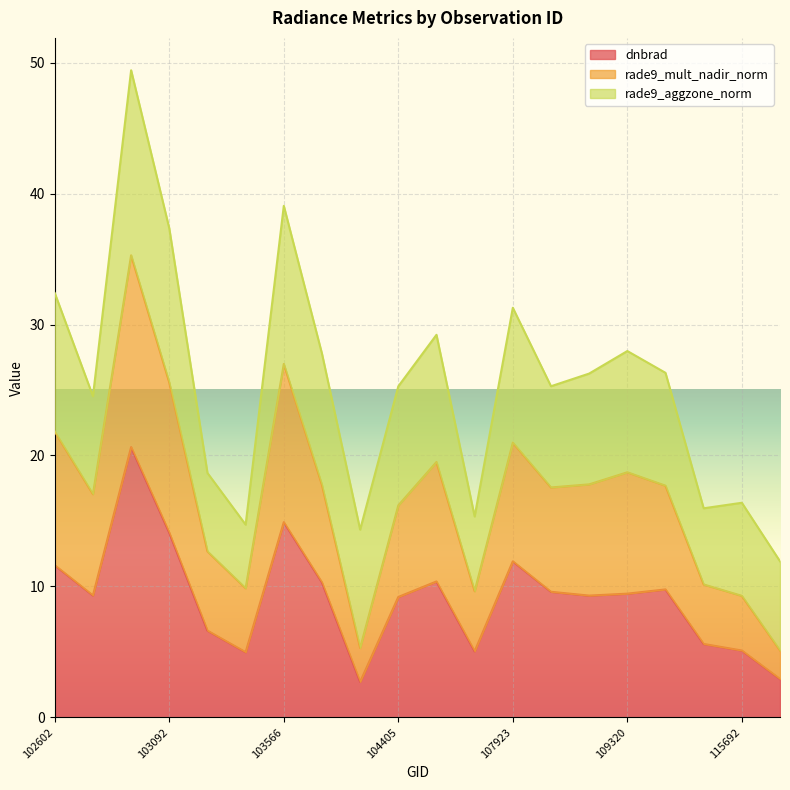

What is the value of the rade9_mult_nadir_norm point at the 15th from the left?

17.8